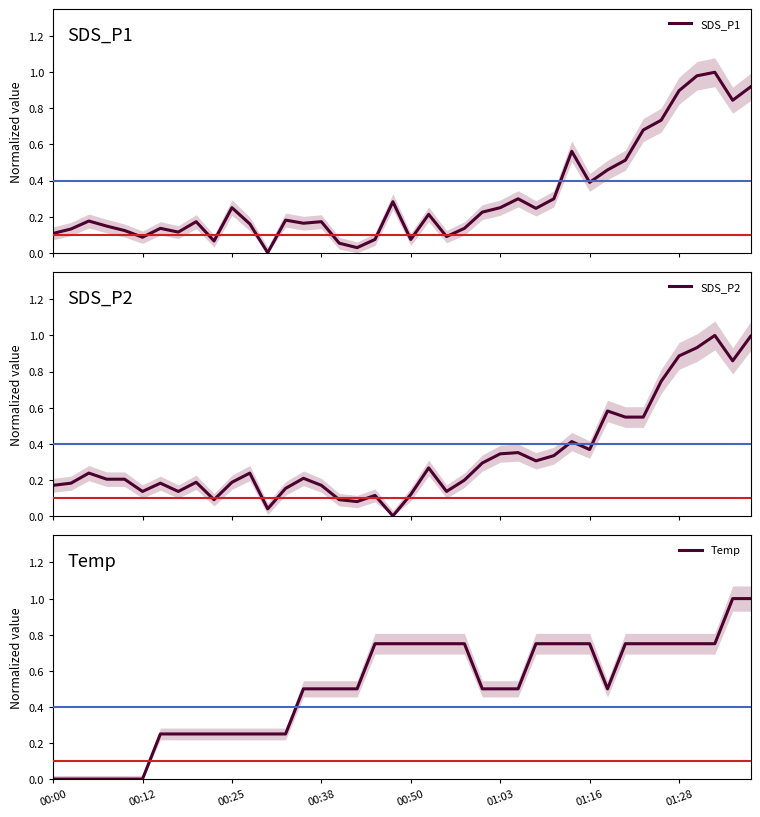

How many intersections are there between SDS_P2 and Temp?

5